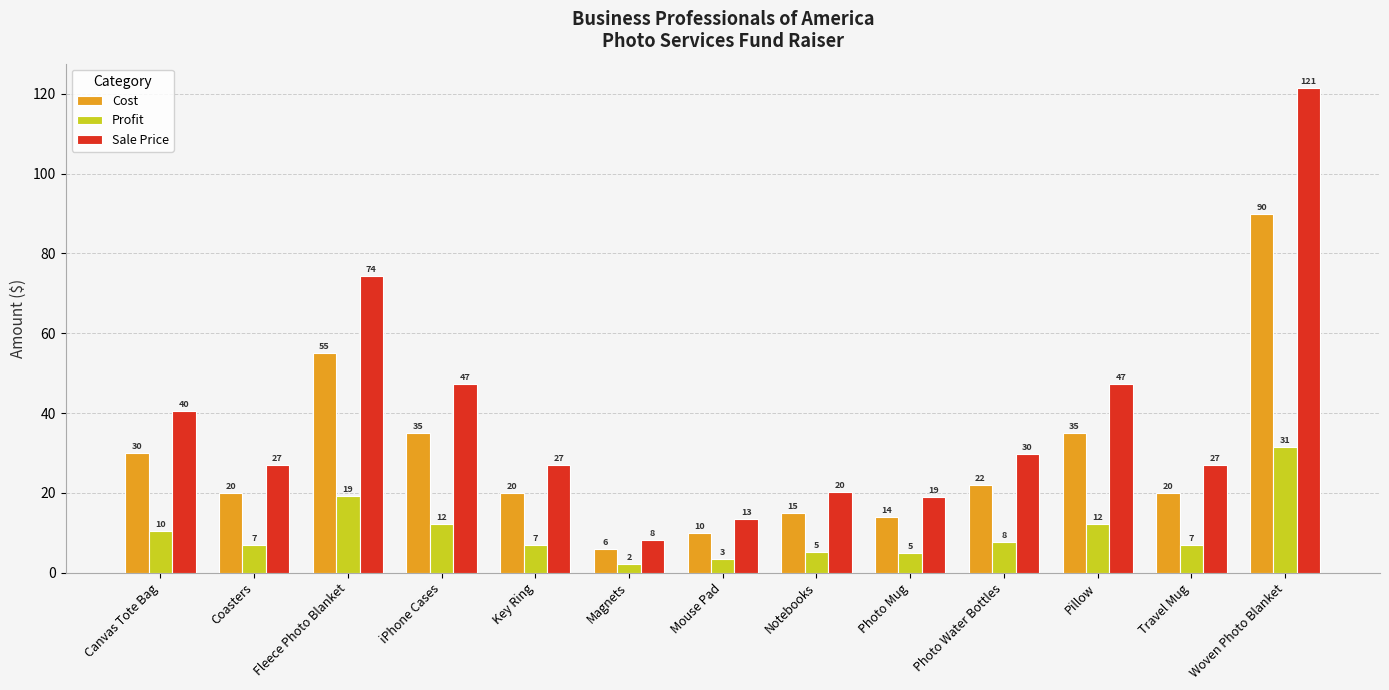

Rank the series by their maximum value, from lowest to highest.

Profit, Cost, Sale Price